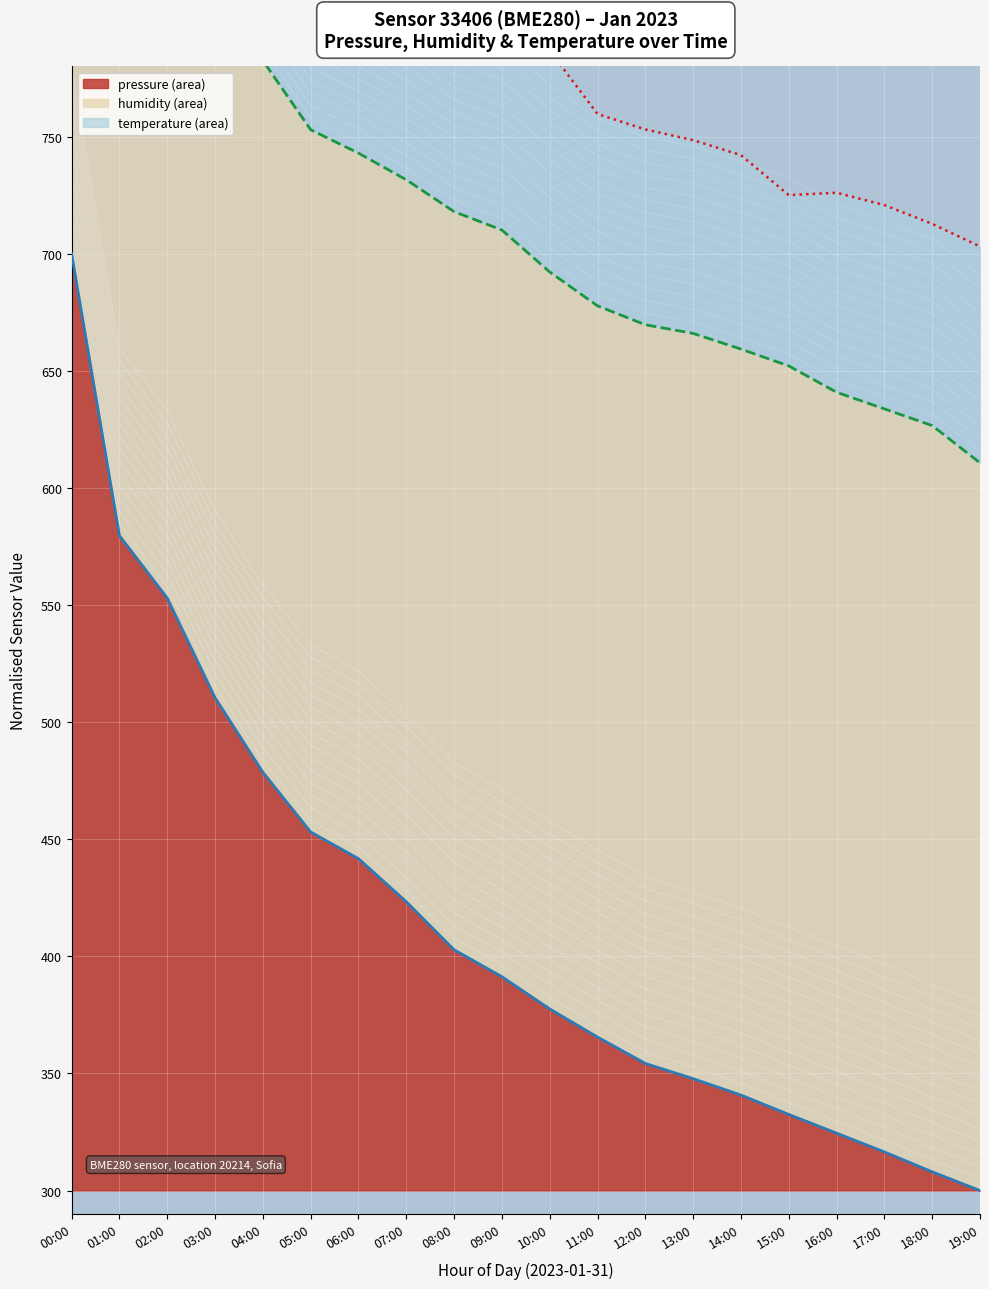

True or false: humidity trend and temperature trend intersect in this chart.

False